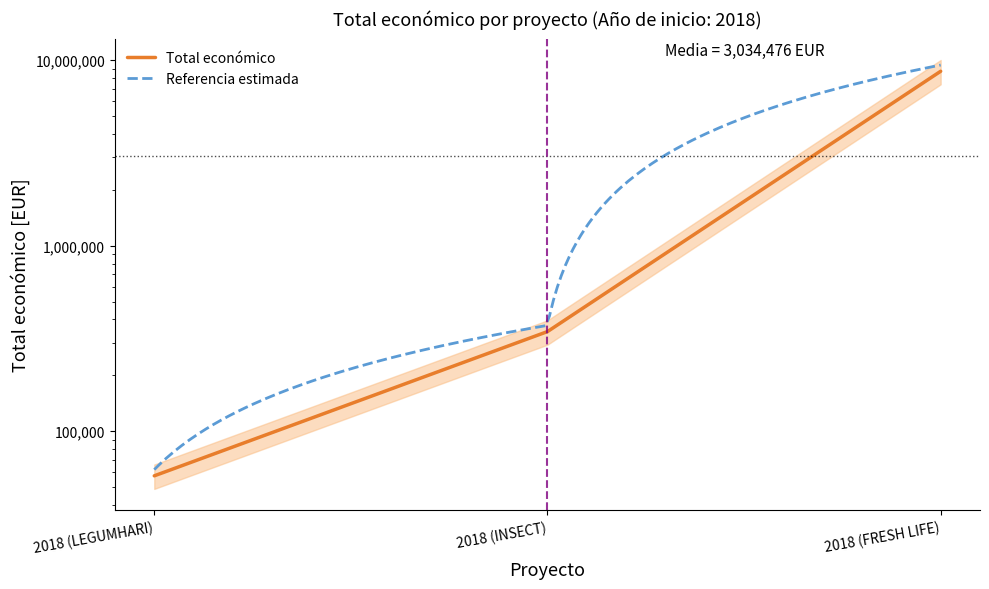

Between 2018 (LEGUMHARI) and 2018 (INSECT), which is larger?

2018 (INSECT)